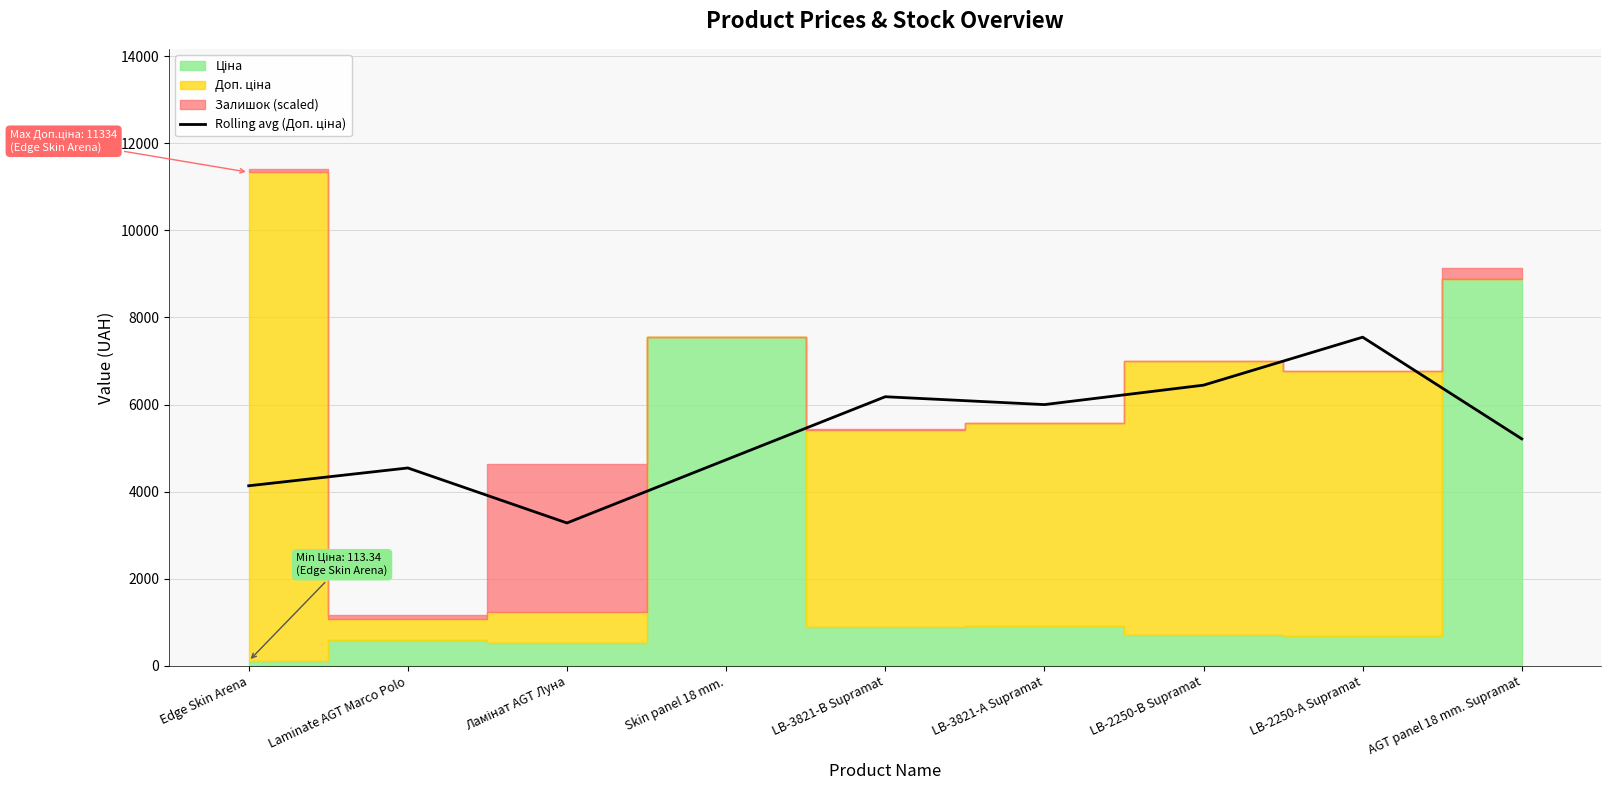

Where is the first local minimum?

Ламінат AGT Луна